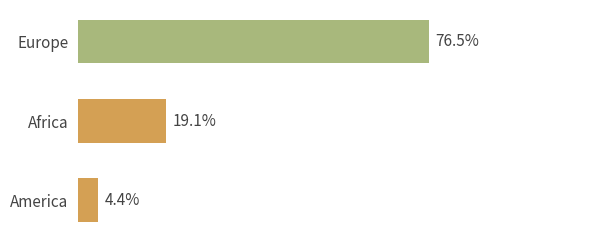

At which category does the chart reach its peak across all series?

Europe